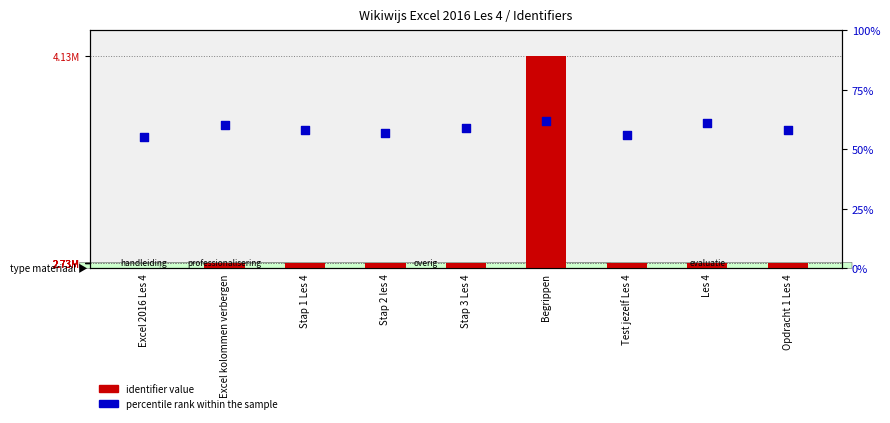

Which series has the largest total across all categories?

identifier value